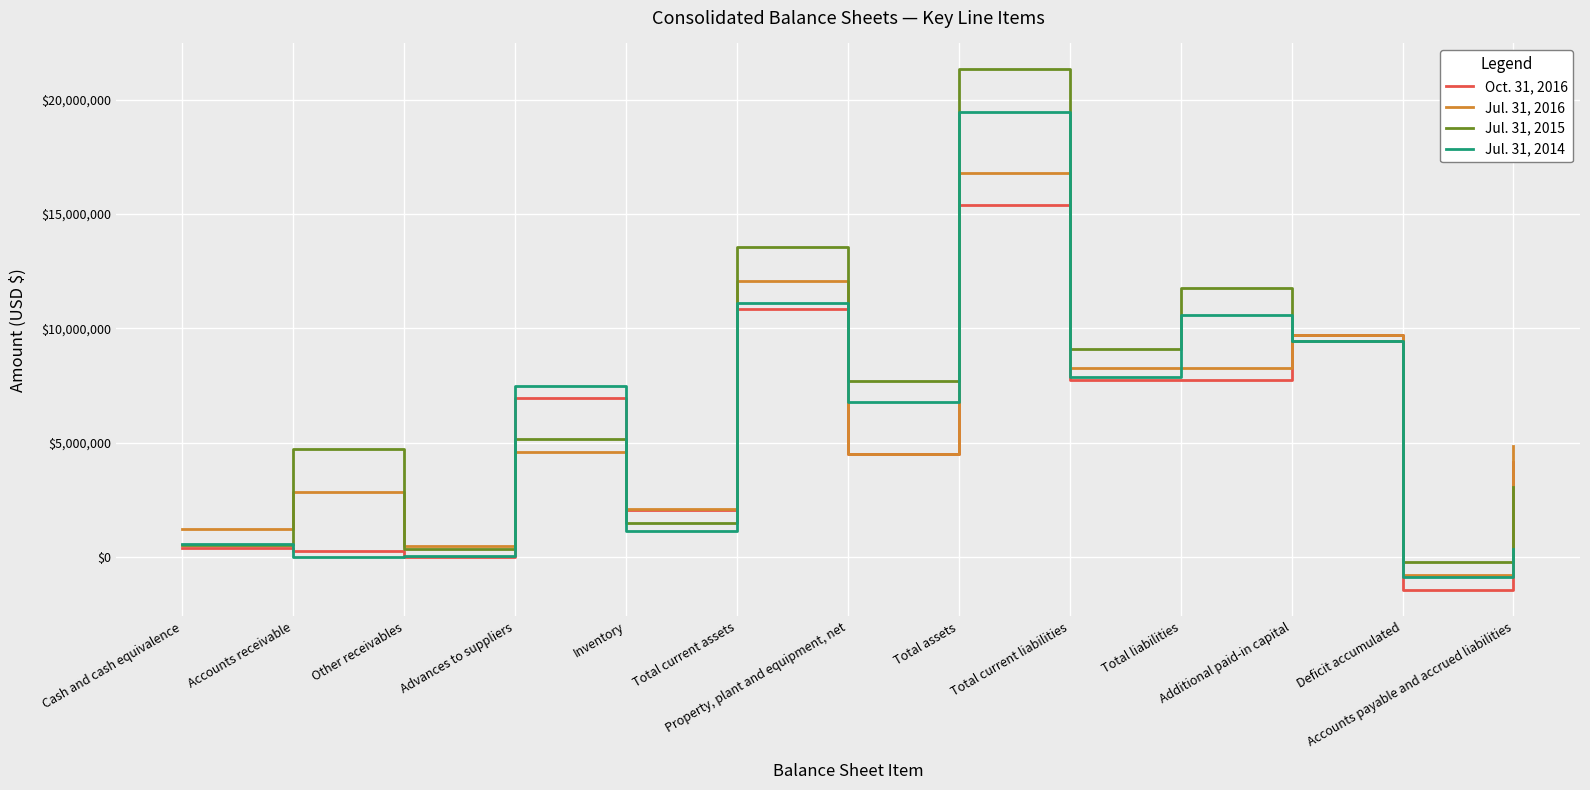

Between which two adjacent categories do Jul. 31, 2014 and Jul. 31, 2016 first intersect?

Other receivables and Advances to suppliers